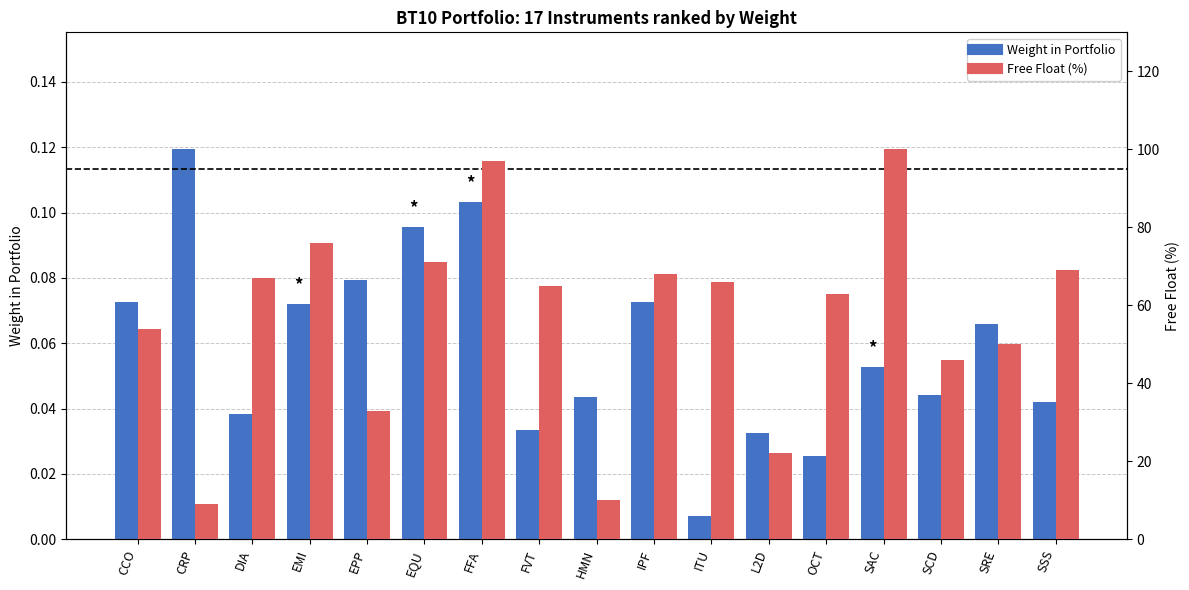

At which label is Free Float (%) closest to 54?

CCO